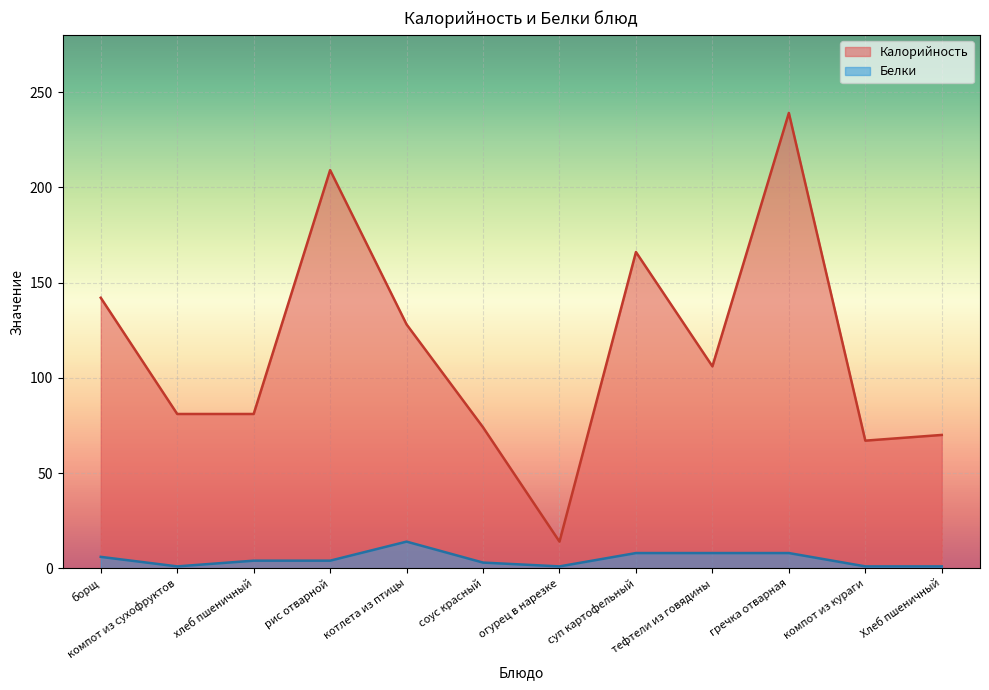

Which series has the largest total across all categories?

Калорийность